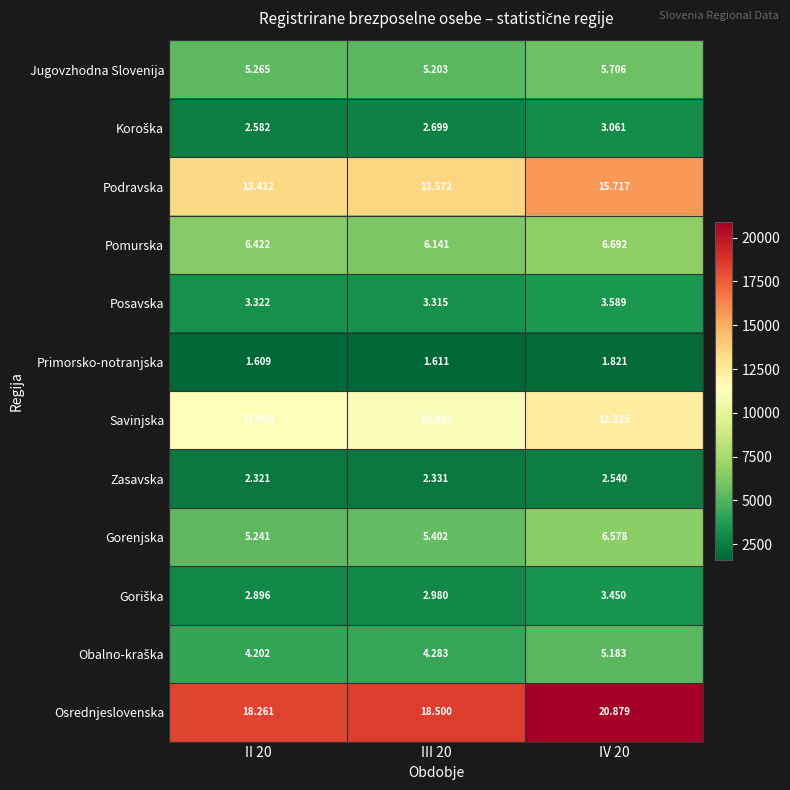

Count the number of data series in this chart.

12